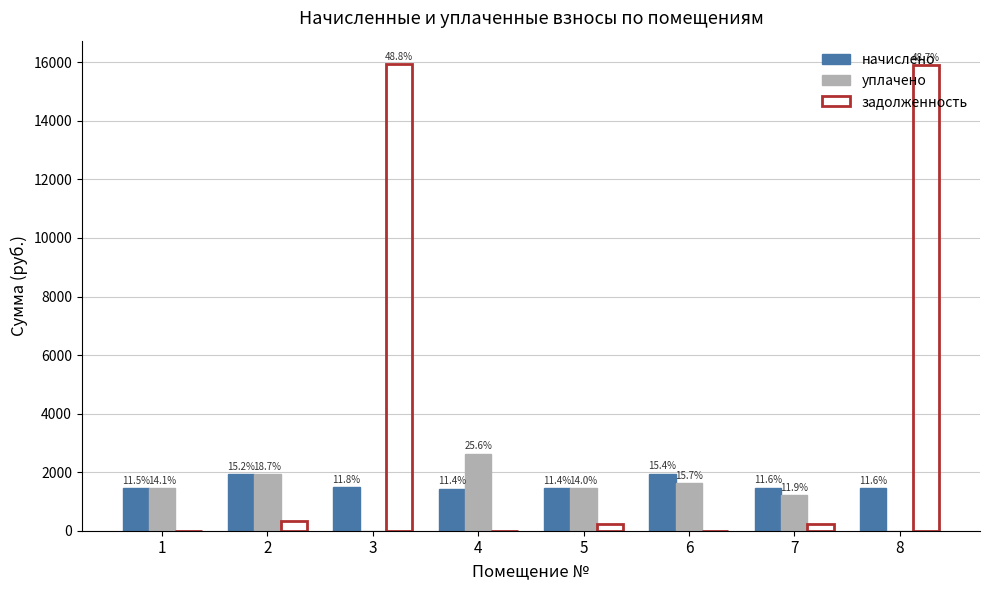

At 5, list the series in order from smallest to largest.

задолженность, начислено, уплачено